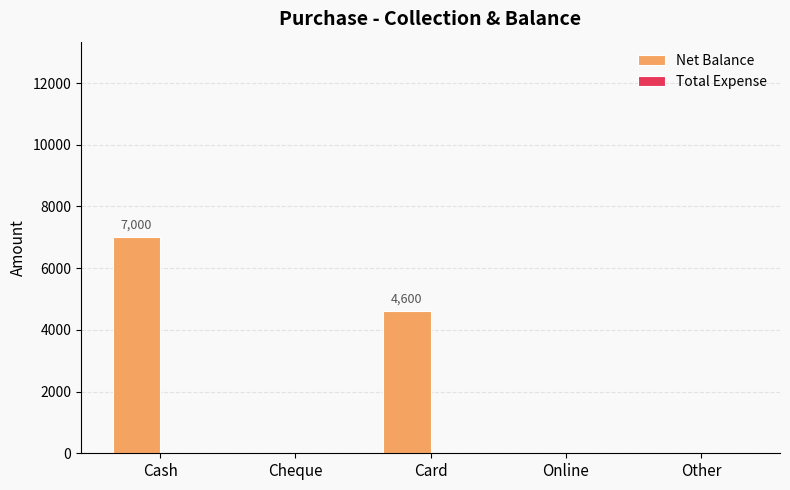

Between Other and Cash, which is larger?

Cash